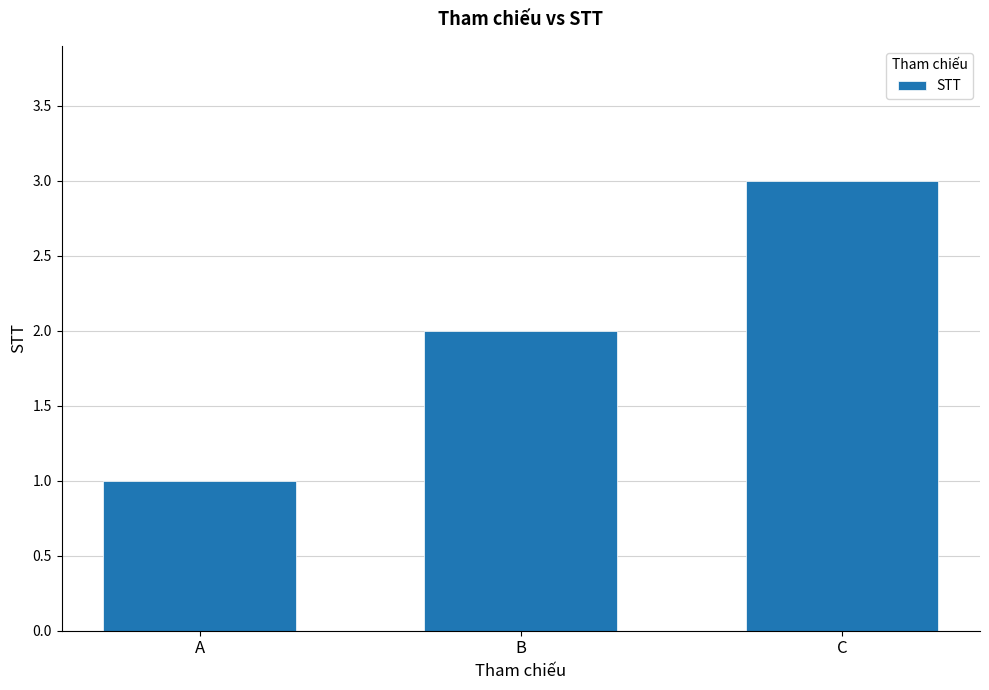

What is the change in value from A to B?

+1